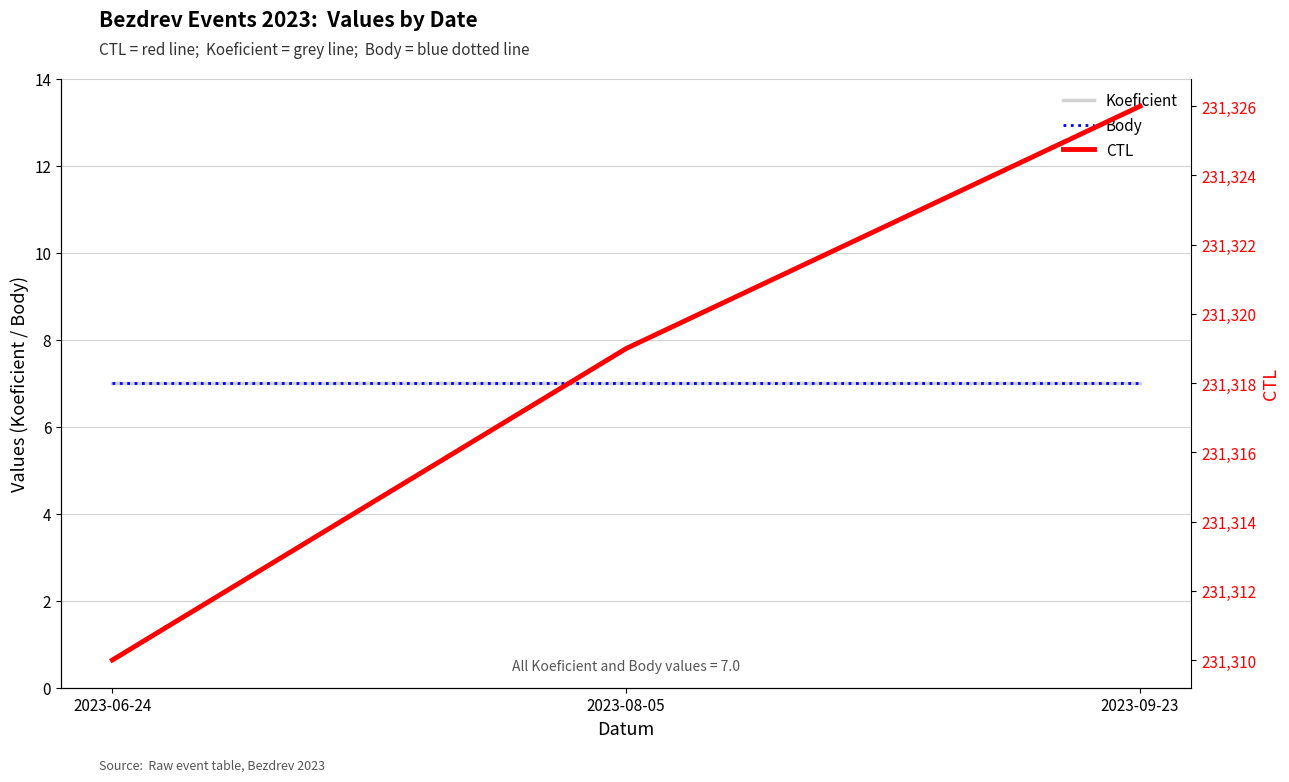

Which series has the widest spread of values?

CTL